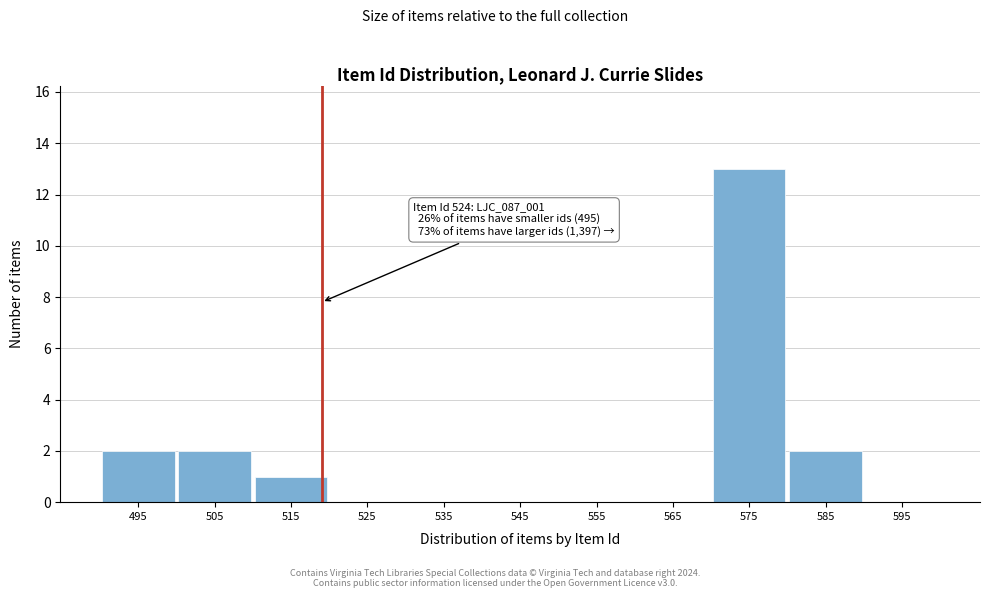

Reading left to right, what are all the values shown in this chart?

495=2	505=2	515=1	525=0	535=0	545=0	555=0	565=0	575=13	585=2	595=0